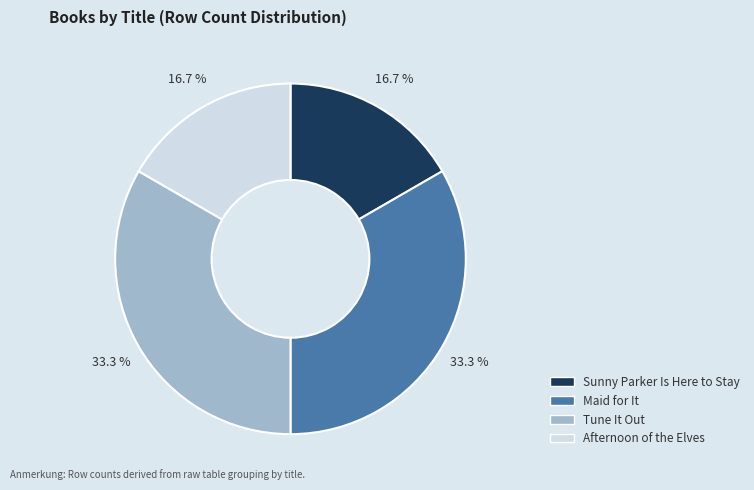

Is Tune It Out the majority of the pie?

No